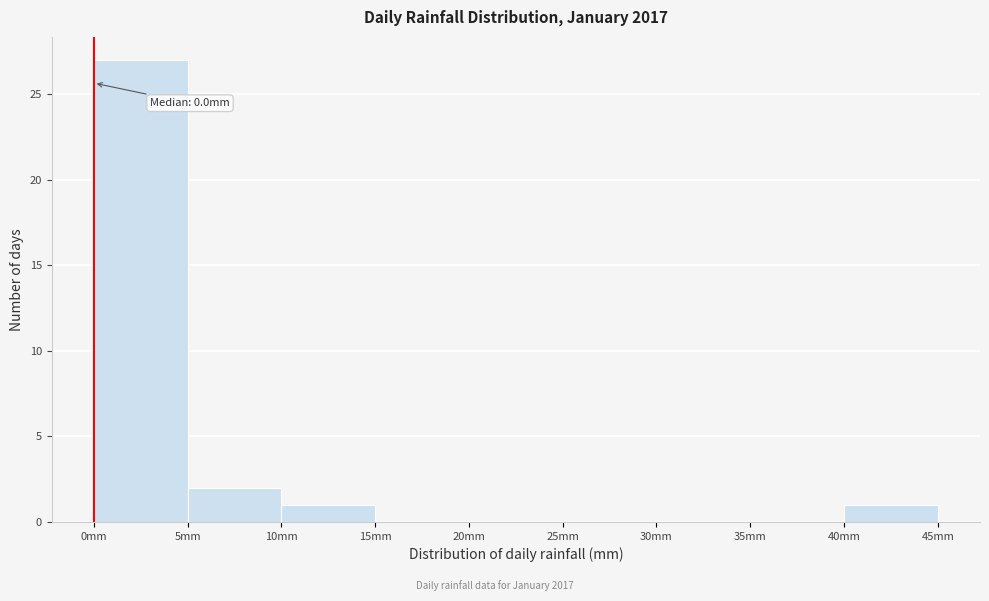

Which range on the x-axis has the tallest bar?

0 to 5